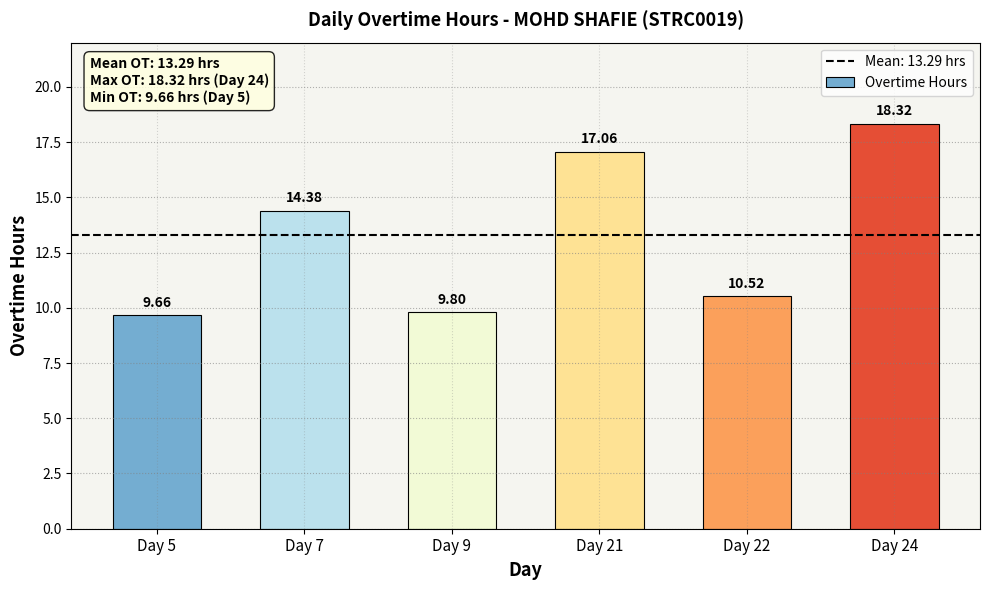

True or false: the data shows 17.1 at Day 21.

True